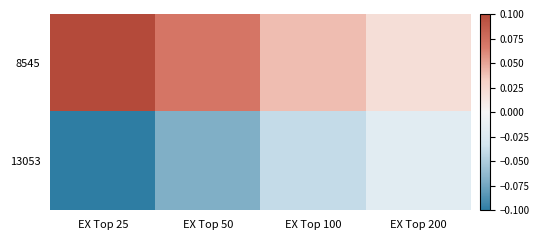

At which category does the chart reach its minimum across all series?

EX Top 25